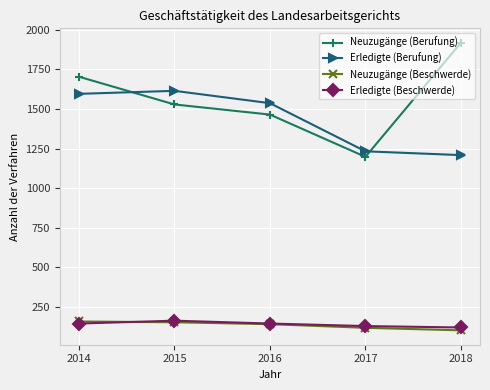

What is the value of the Neuzugänge (Berufung) point at the 1st from the left?

1704